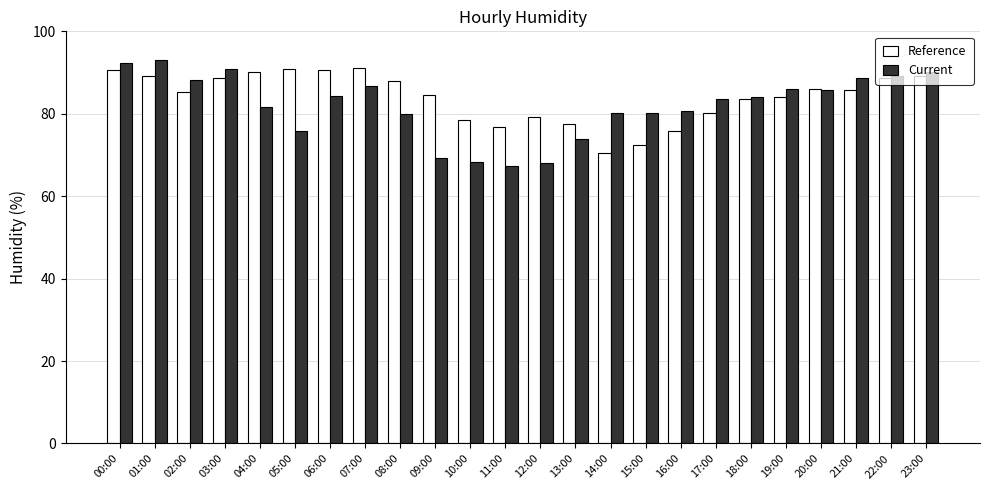

Is it true that Current equals 80.1 at 15:00?

True